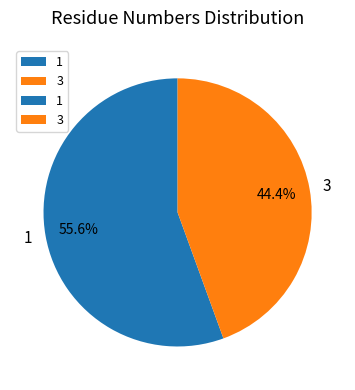

Rank the categories by value from highest to lowest.

1, 3